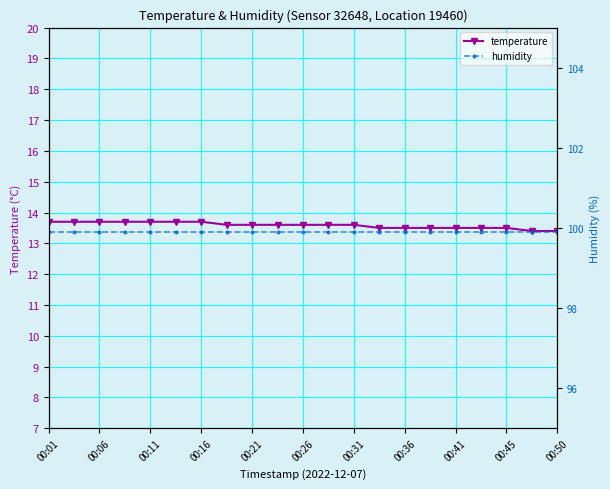

What is the lowest value of the temperature series?

13.4